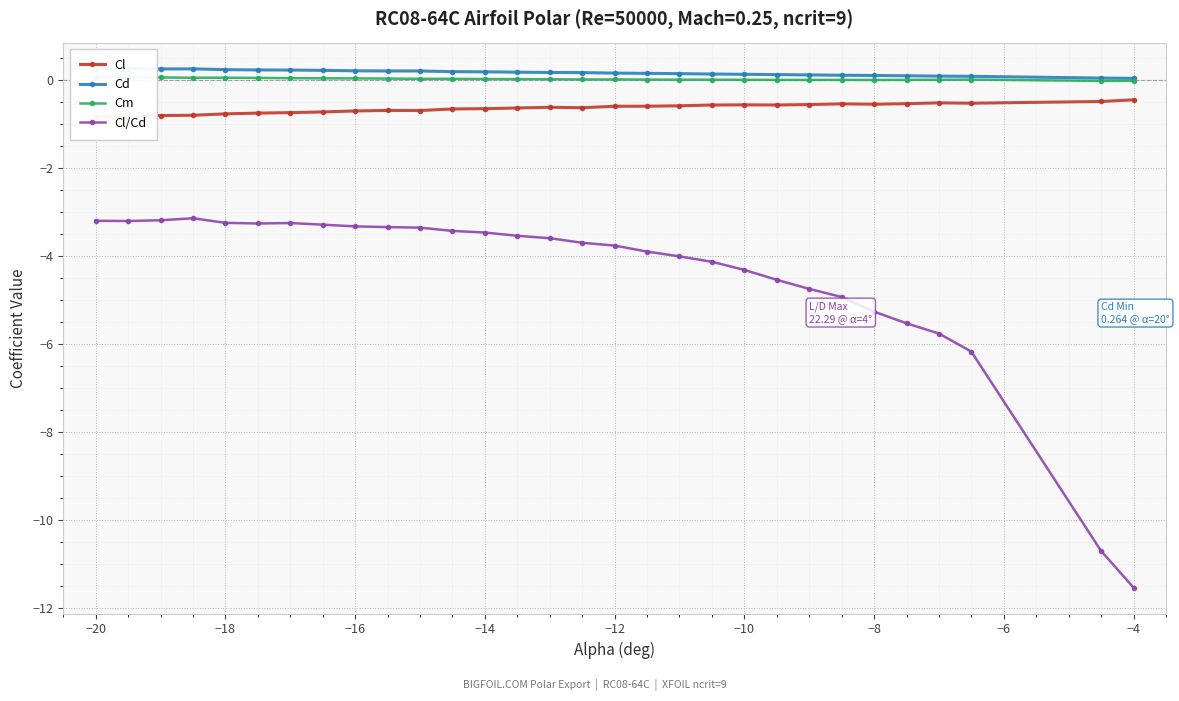

True or false: Cl/Cd has more than 1 points higher than both neighbors.

True